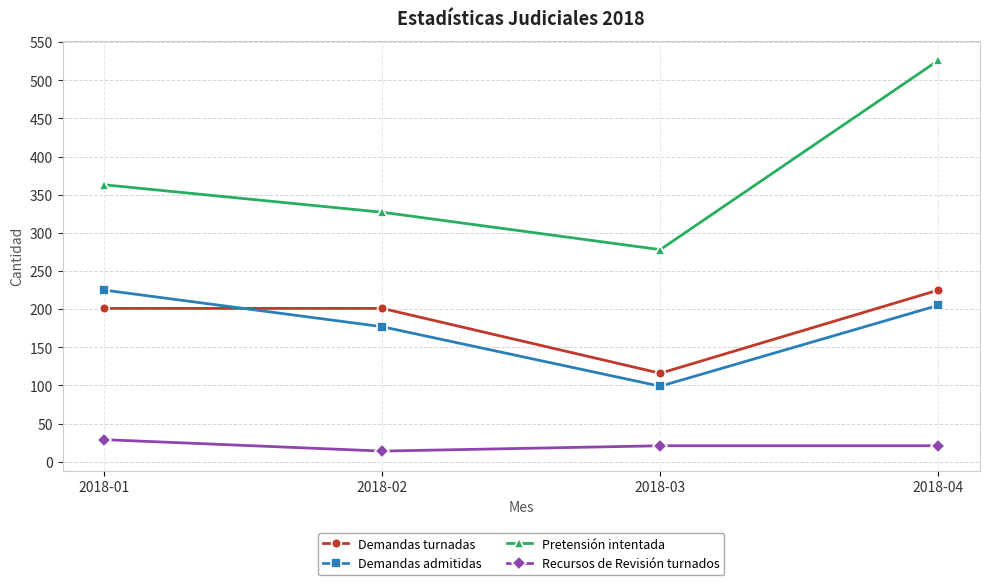

At which category is the sum across all series the highest?

2018-04